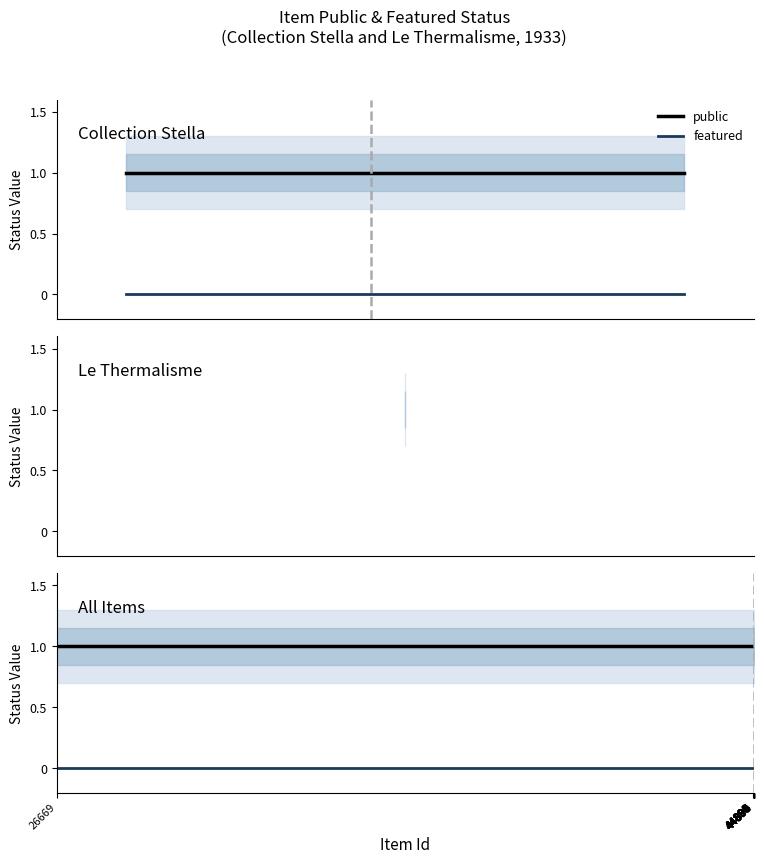

True or false: public and featured intersect in this chart.

False